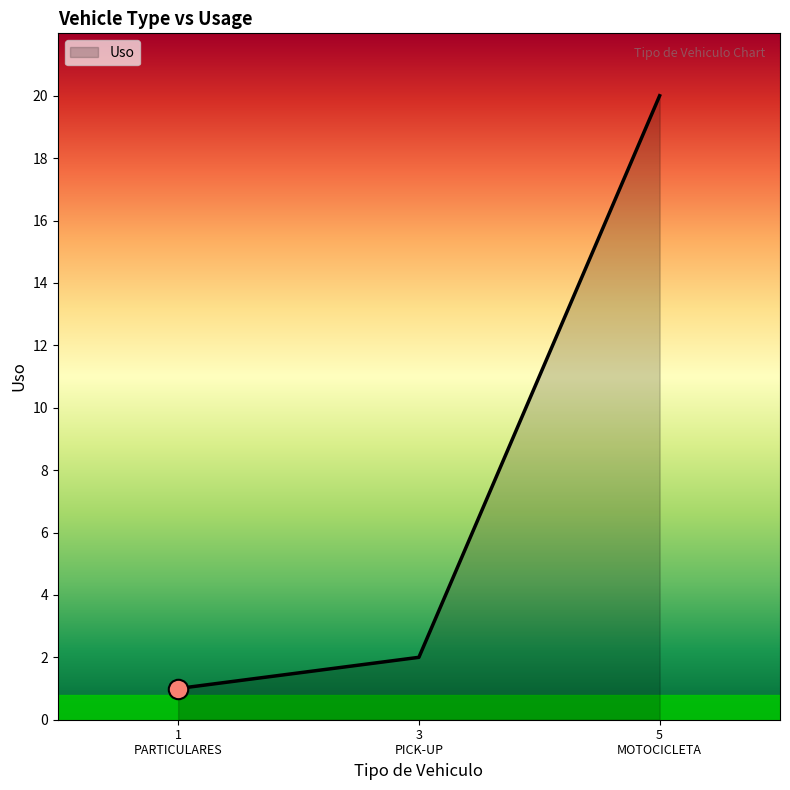

What is the difference between the maximum and minimum values?

19